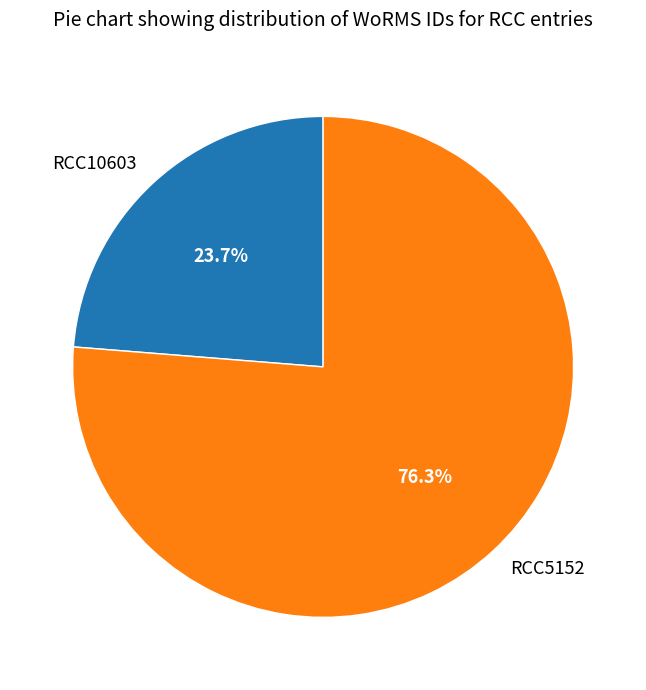

Do RCC5152 and RCC10603 together represent more than half of the pie?

Yes